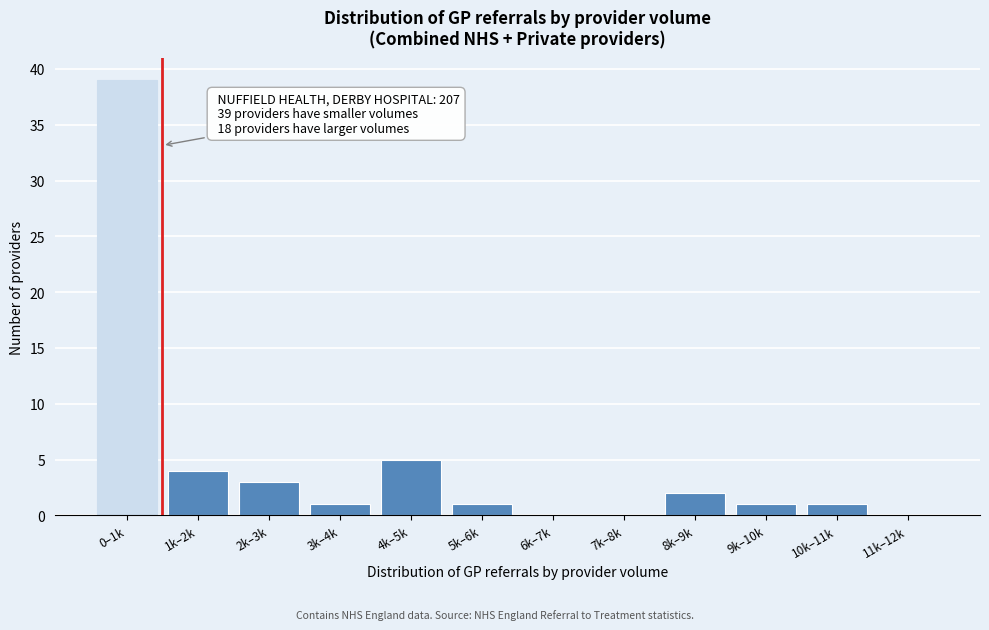

What is the change in value from 3k–4k to 8k–9k?

+1